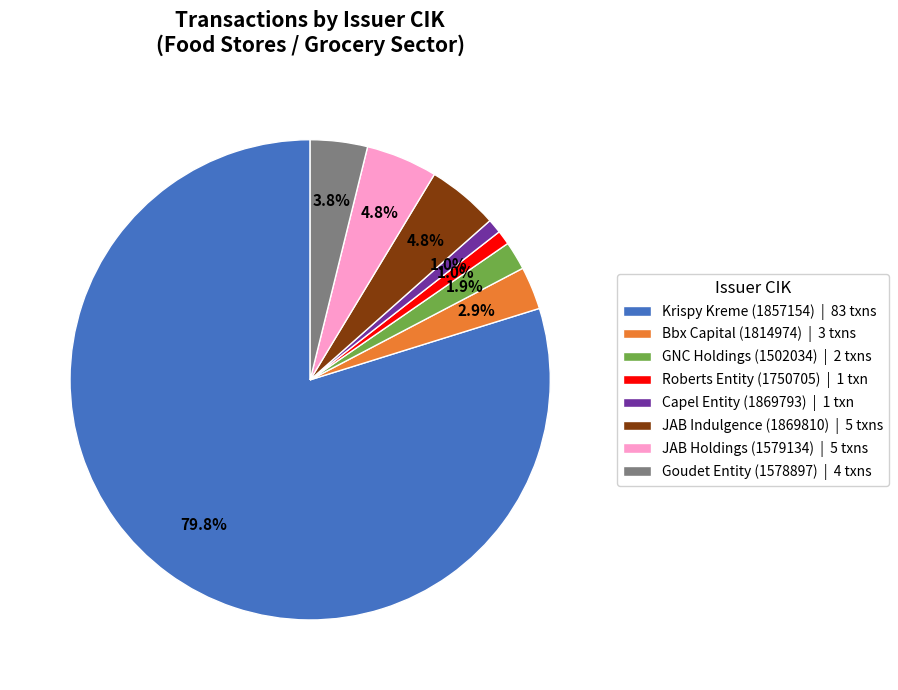

How many slices are in this pie chart?

8